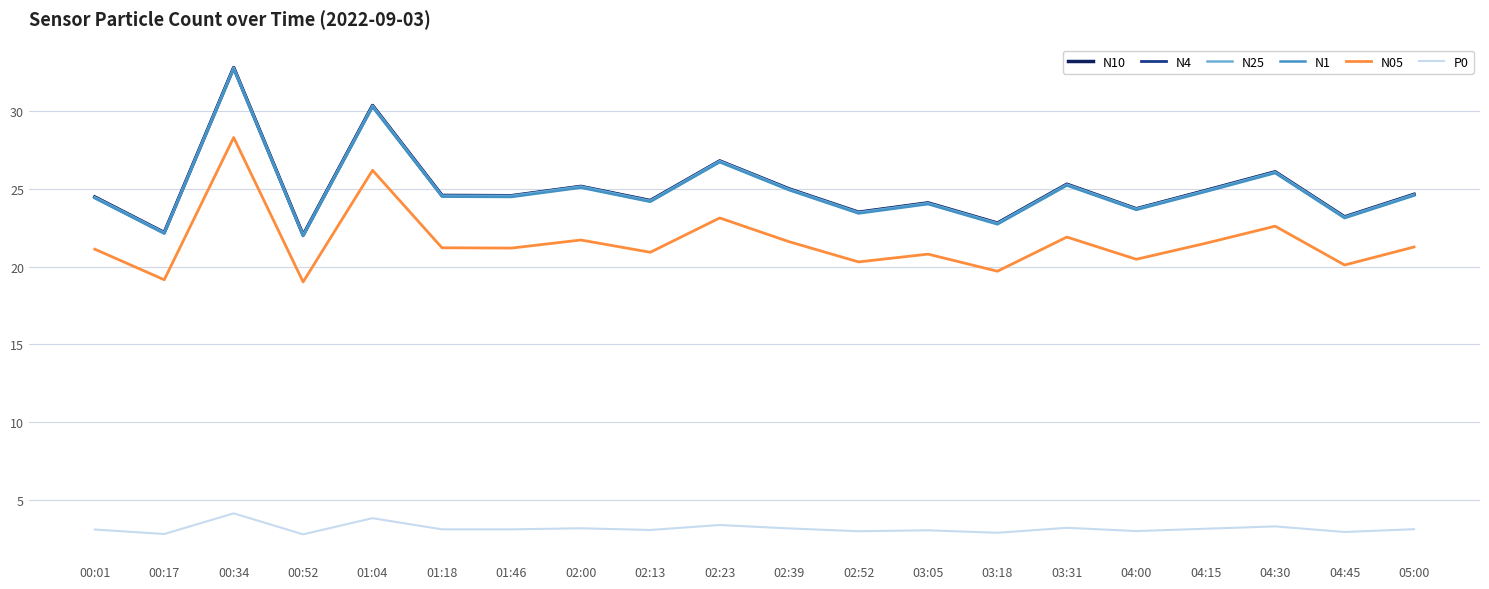

What is the minimum value shown in the chart?

2.8